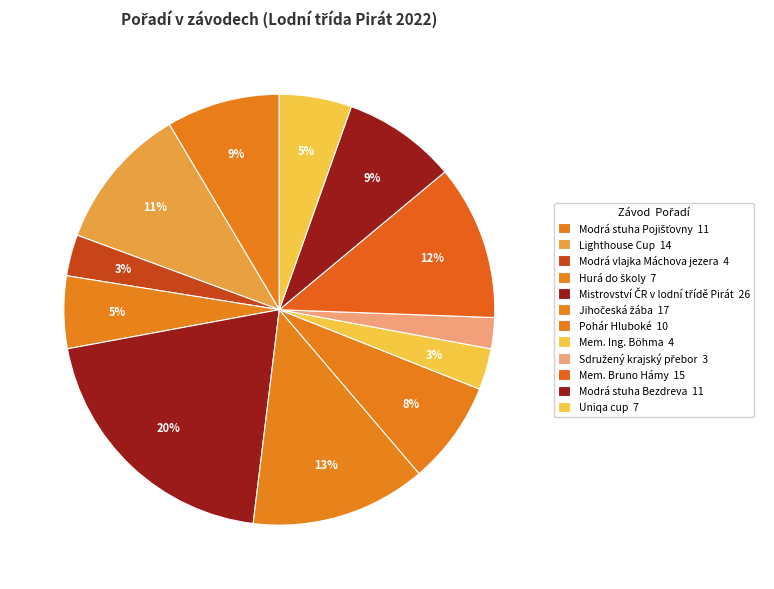

Does any single category account for the majority?

No